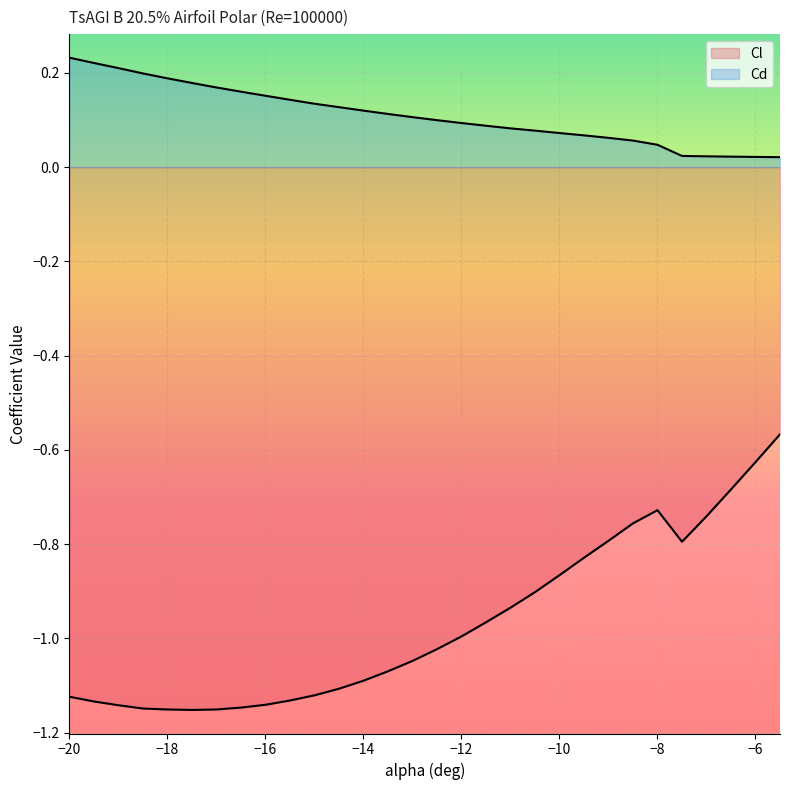

At which label is Cd closest to 0?

-5.5